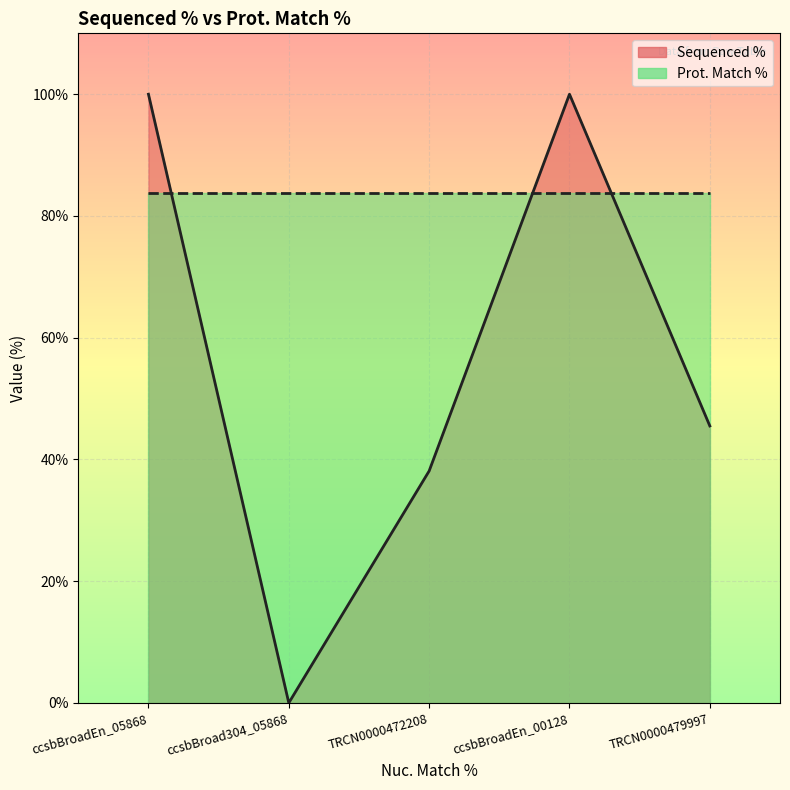

Rank the series by their average value, from highest to lowest.

Prot. Match %, Sequenced %